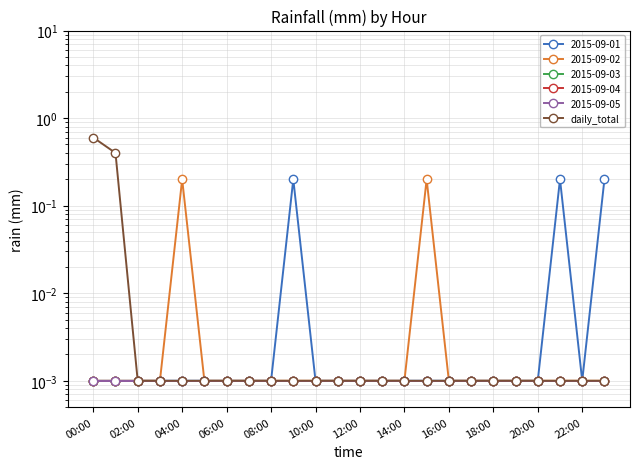

What is the greatest value displayed?

0.6